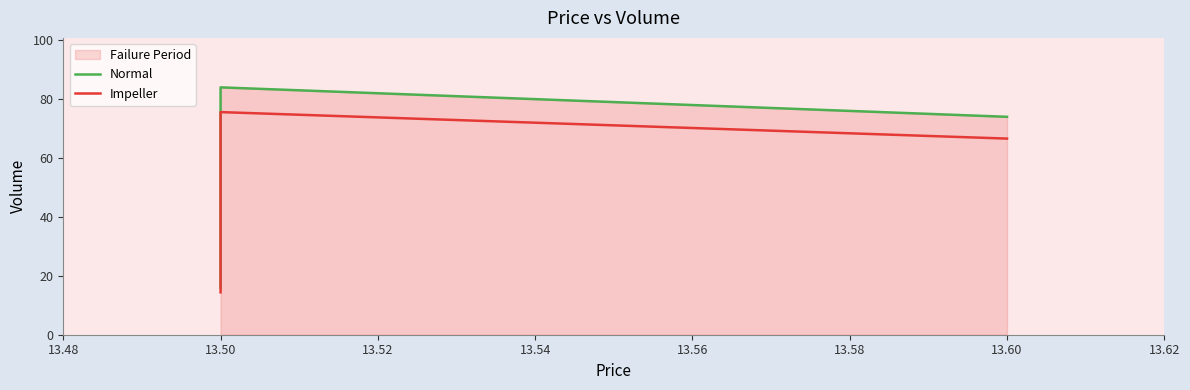

Rank the series at 13.60 from lowest to highest value.

Impeller, Normal